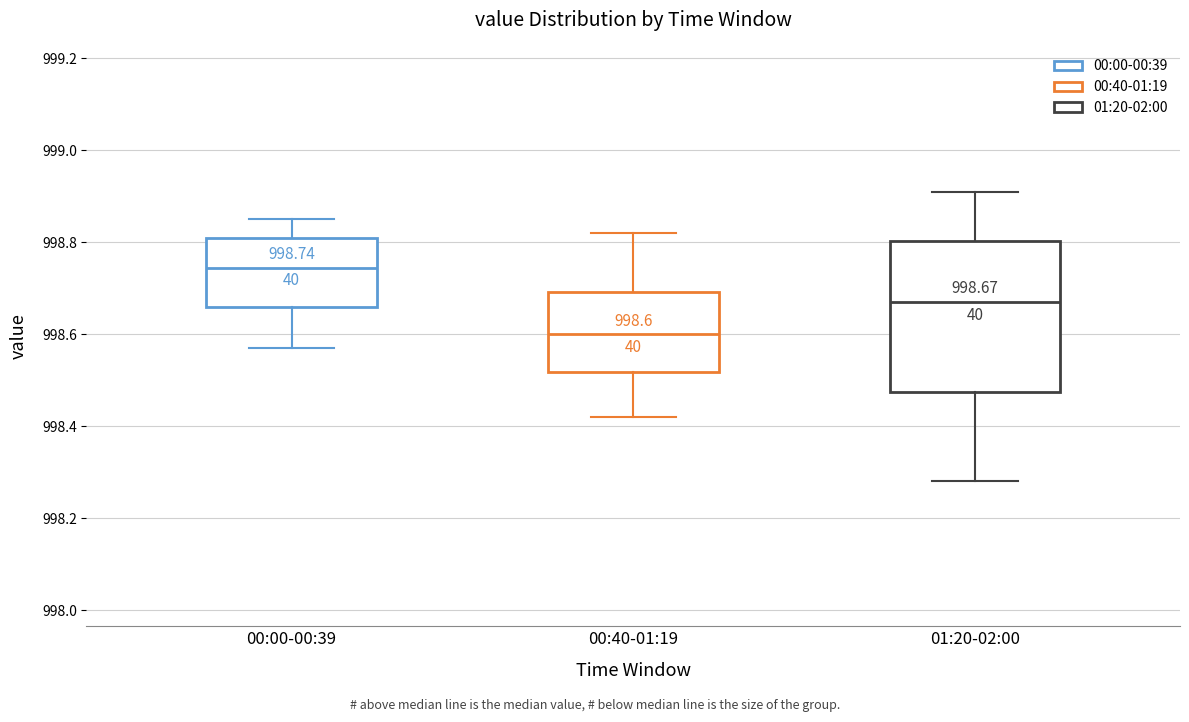

Which box has the highest median line?

00:00-00:39